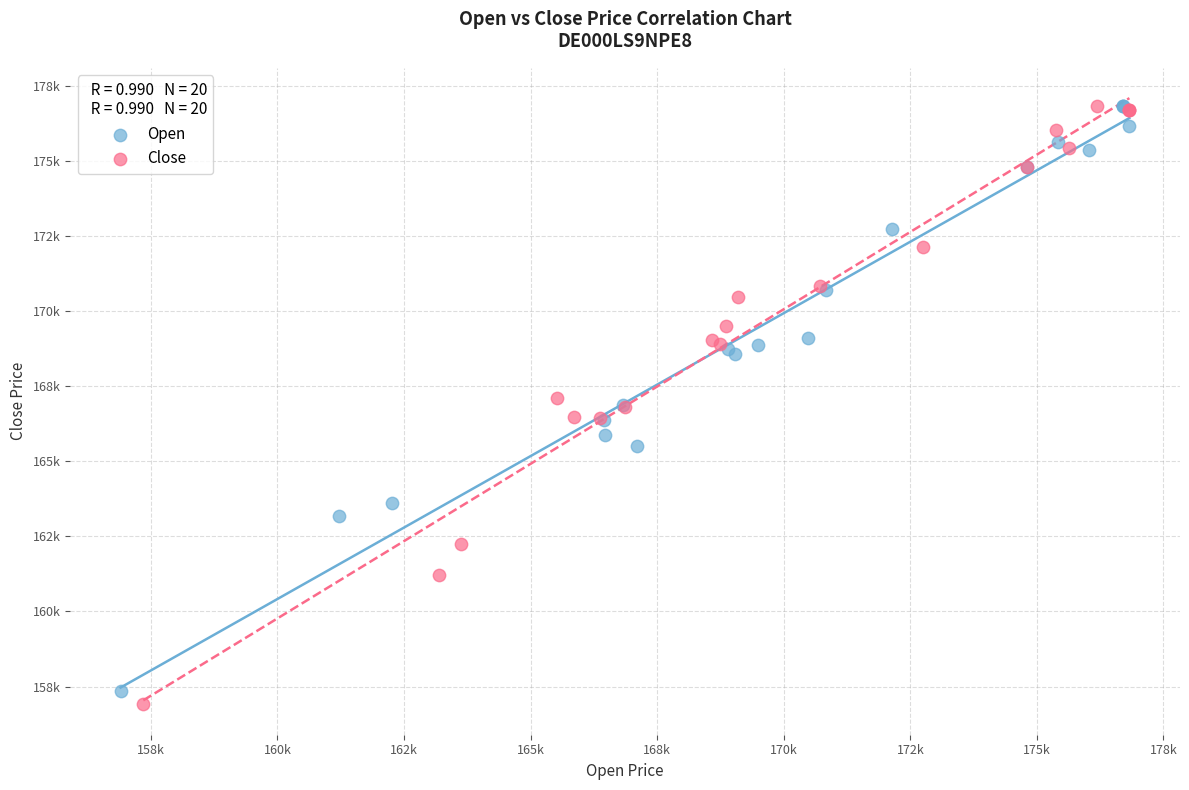

Which series has the largest Y range (max minus min)?

Close